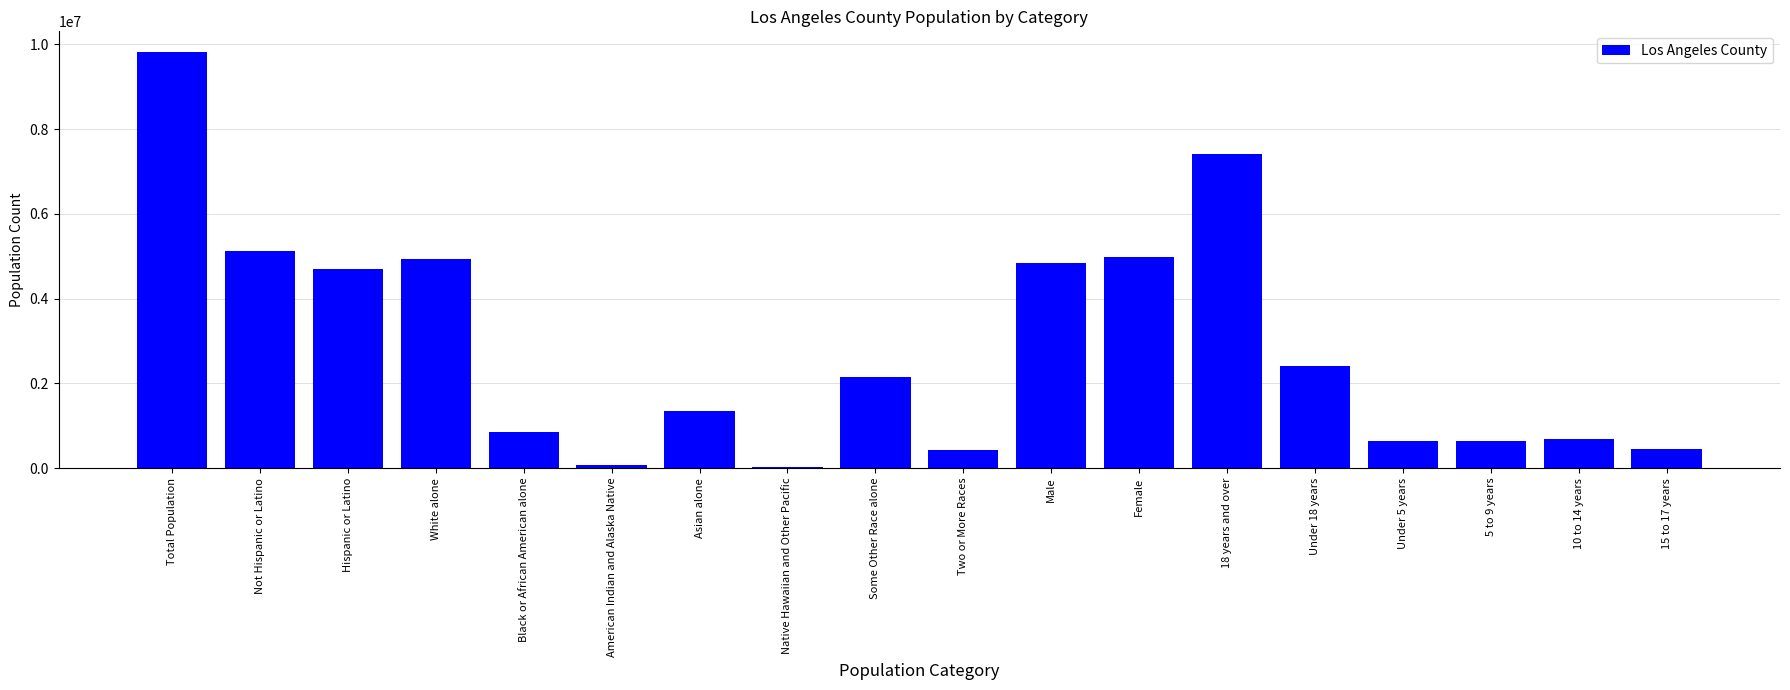

The chart shows a value of 4936599 at White alone. True or false?

True